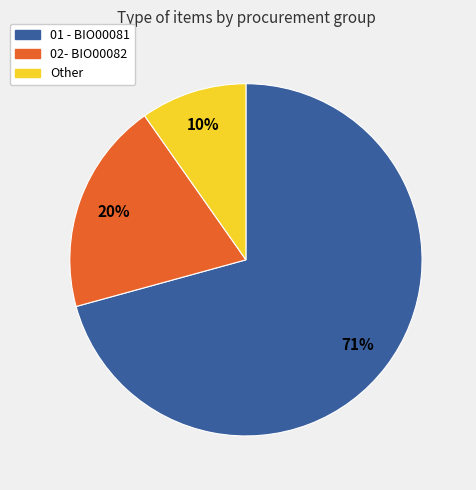

Between 02- BIO00082 and 01 - BIO00081, which is larger?

01 - BIO00081